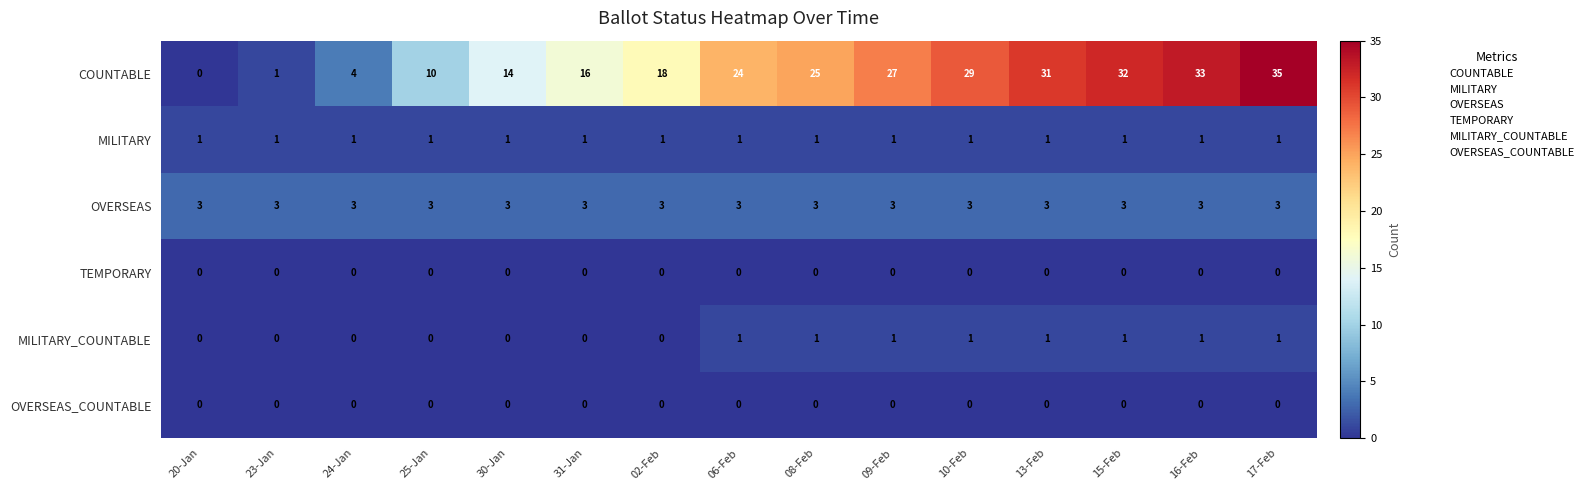

At which category is the sum across all series the highest?

17-Feb